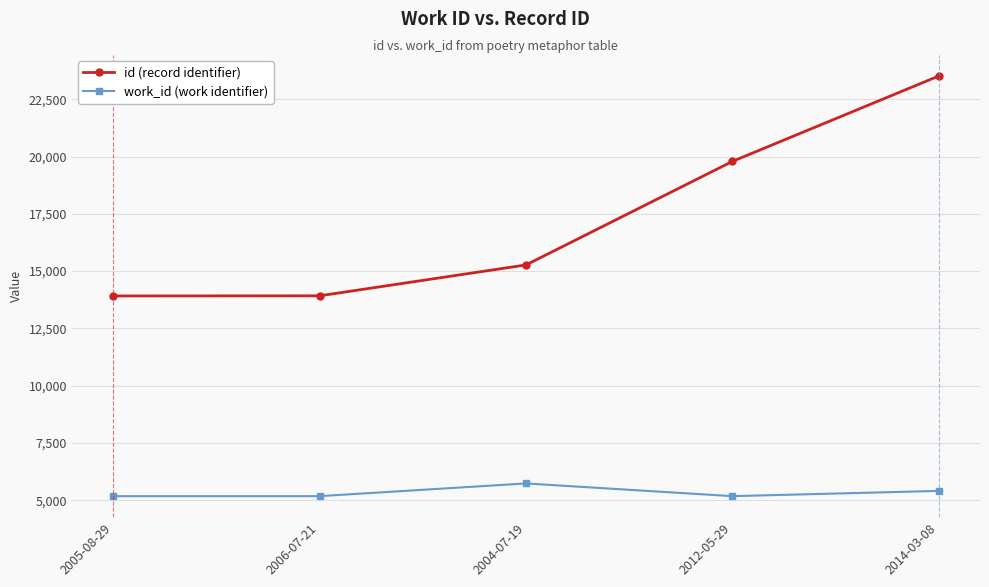

What is the maximum value for work_id (work identifier)?

5730